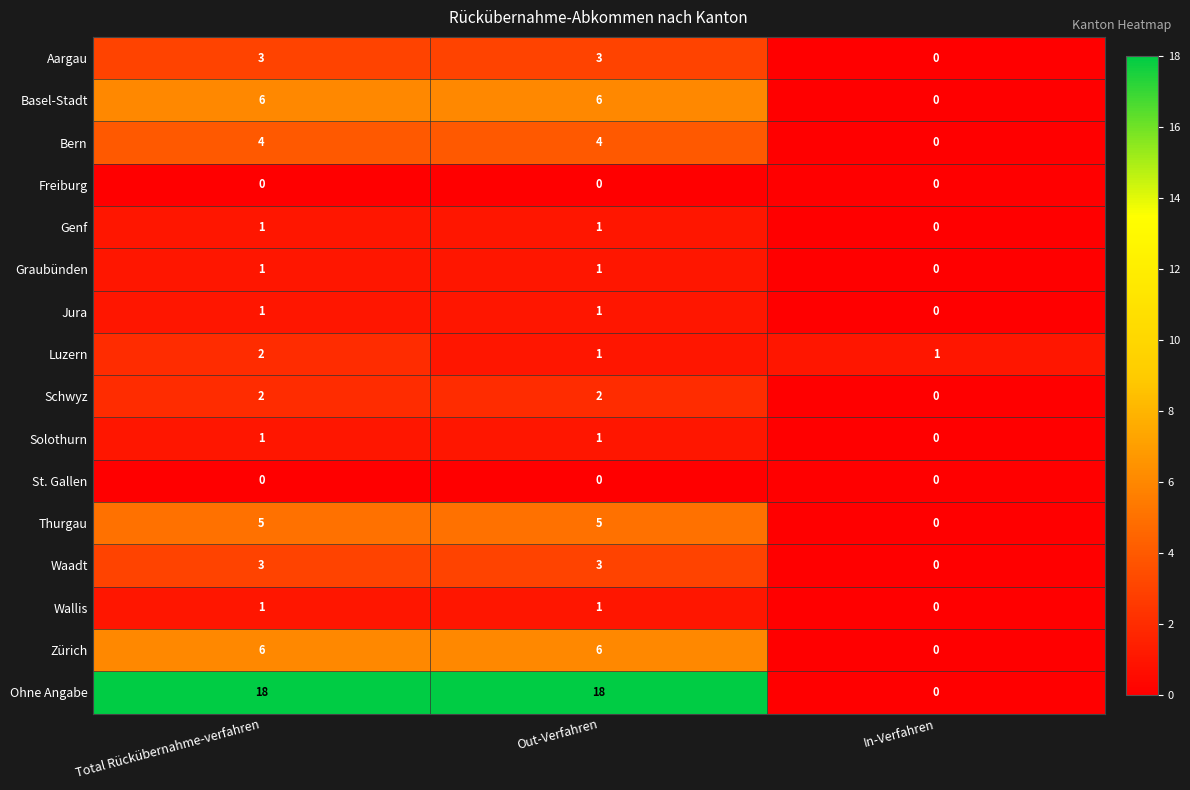

At which label is Genf closest to 0?

In-Verfahren